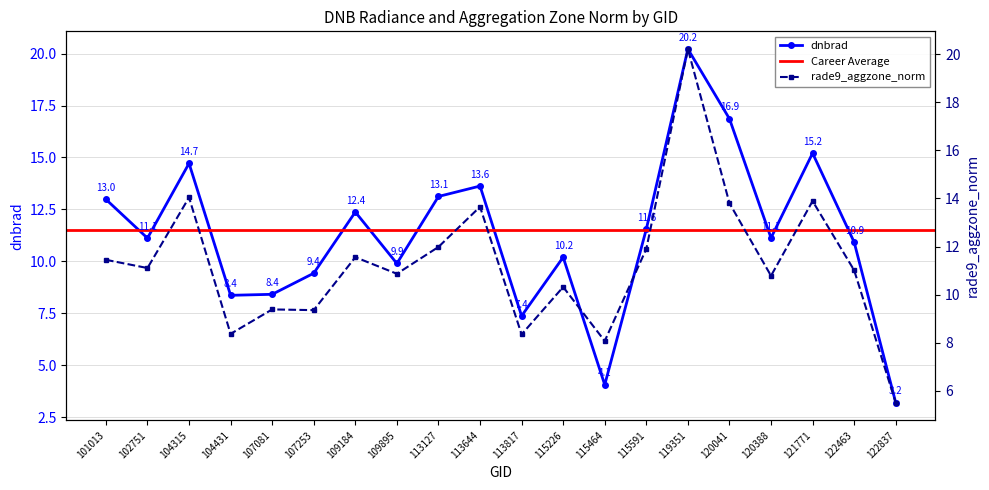

Rank the series by their average value, from highest to lowest.

rade9_aggzone_norm, dnbrad